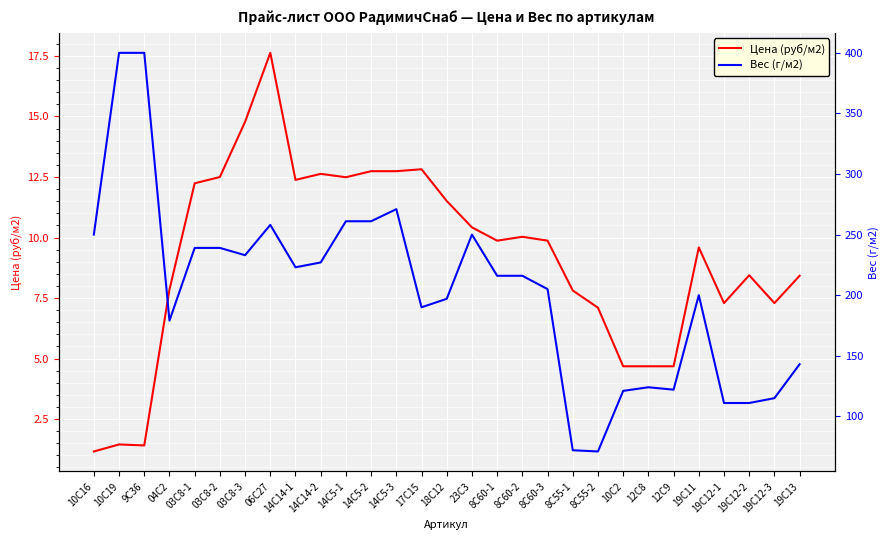

Which label corresponds to the smallest value in the chart?

10С16